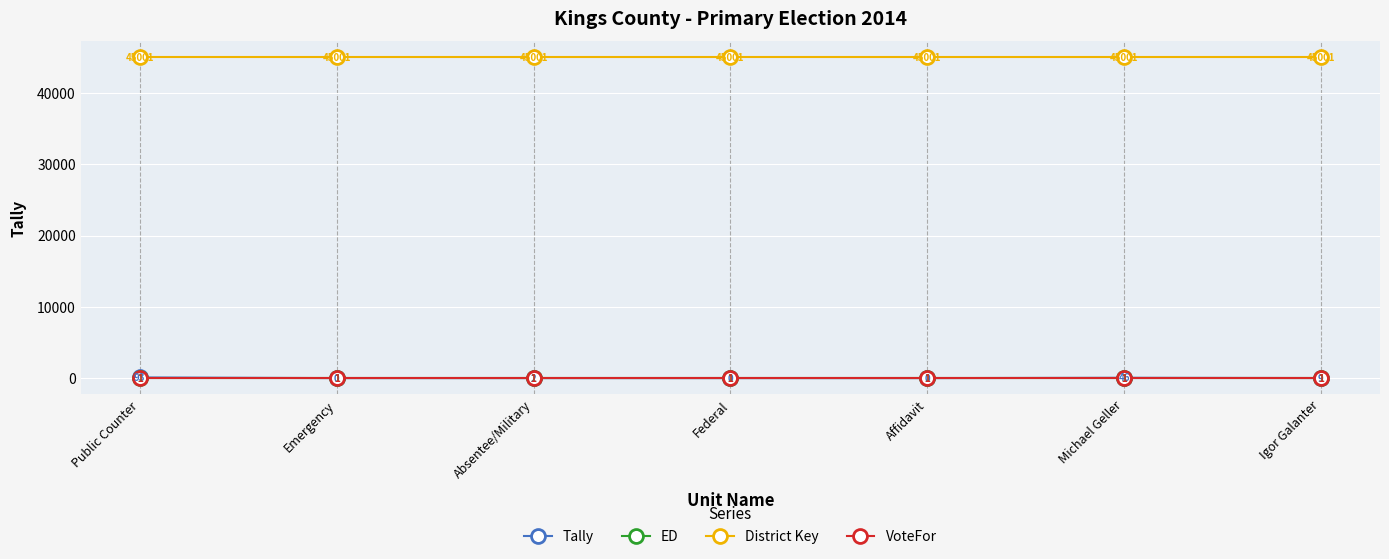

The value of Tally at Emergency is 49. True or false?

False